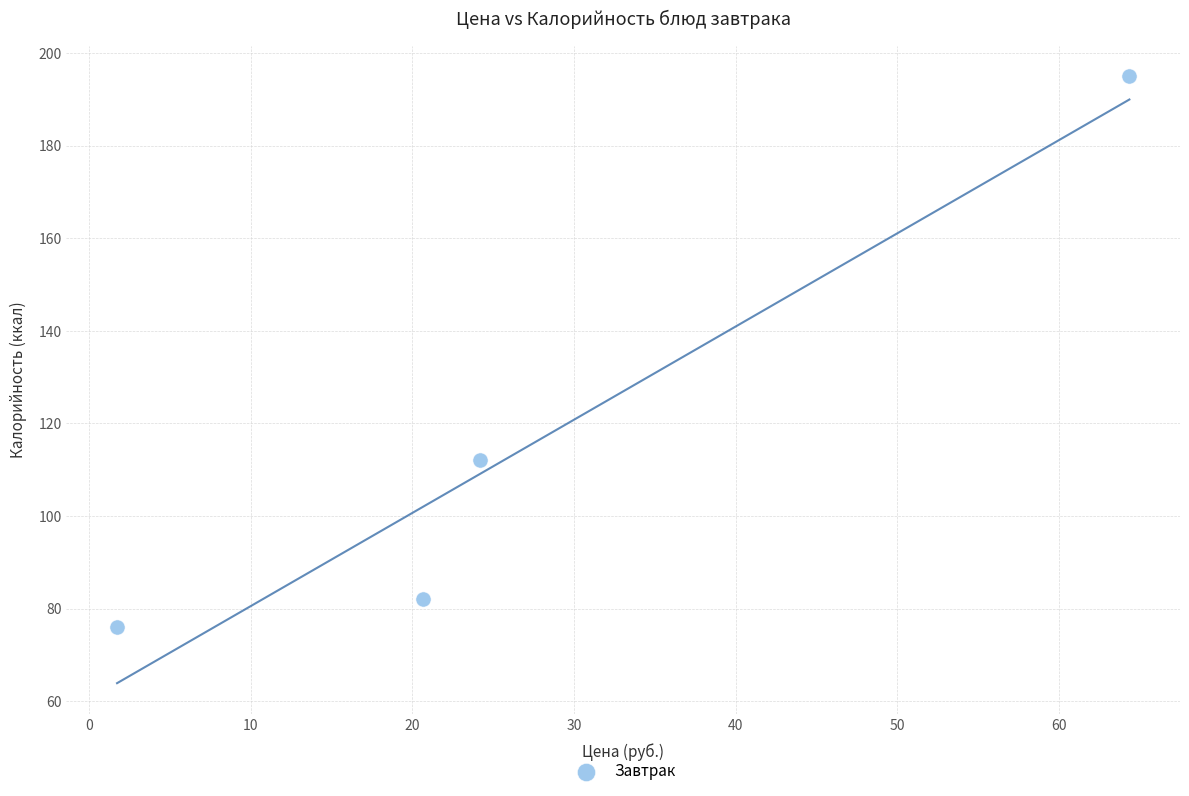

What Y value in the scatter plot is closest to 135?

112